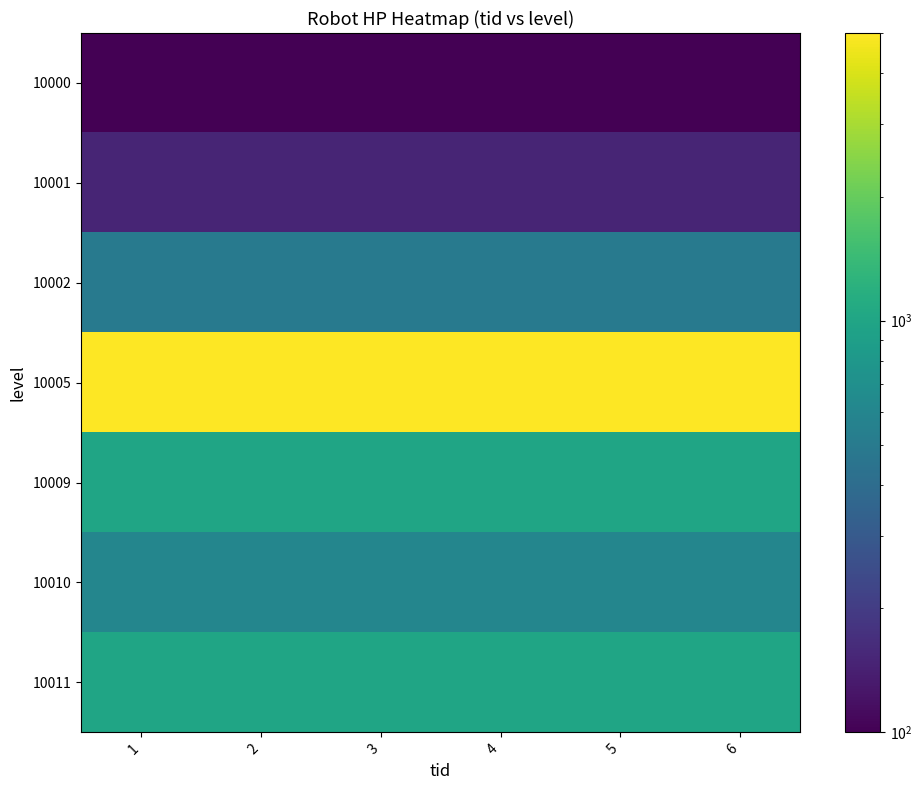

What is the total value across all series at 4?

8350